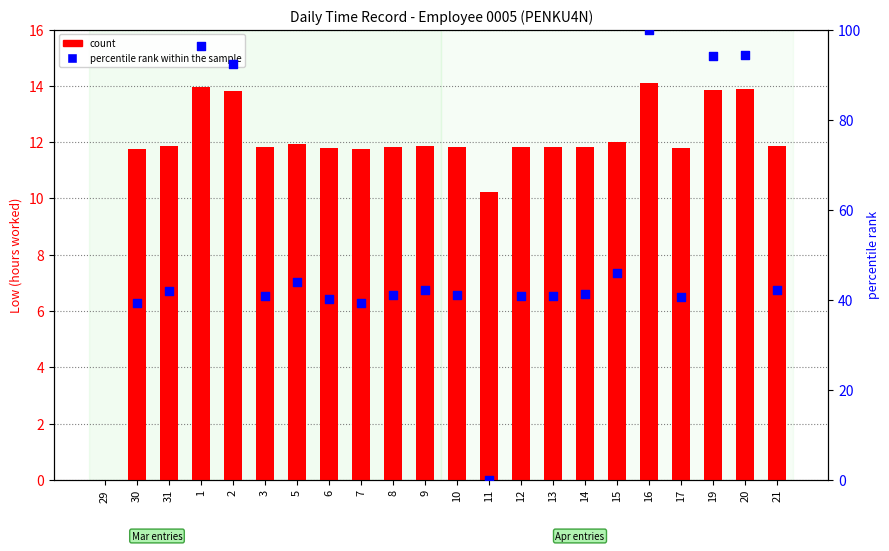

Which series contains the highest Y value?

count